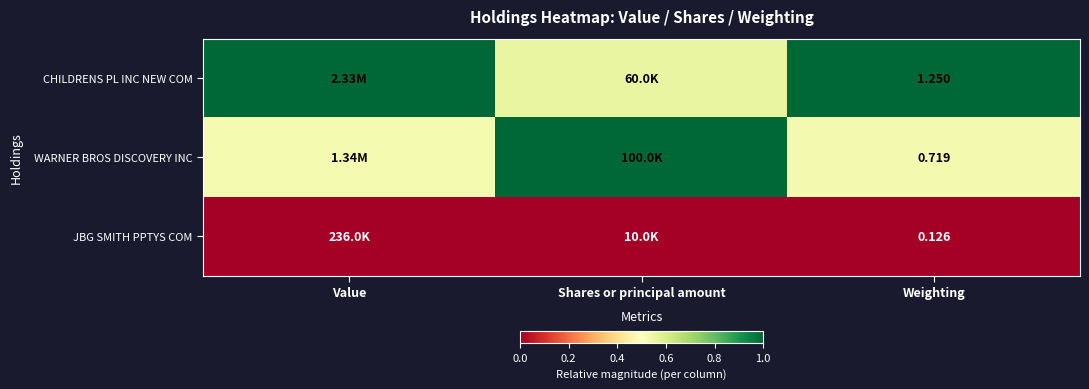

At how many categories does at least one series exceed 0?

3